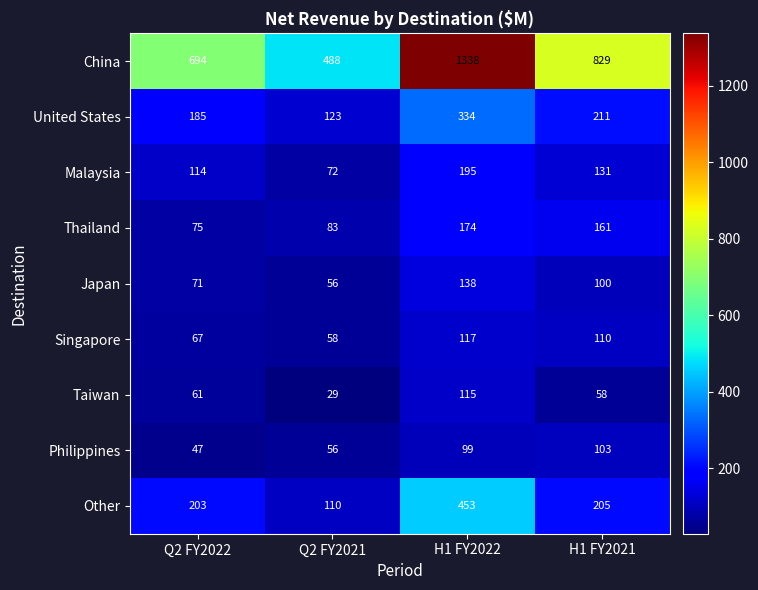

What is the spread (max minus min) of values at Q2 FY2021?

459